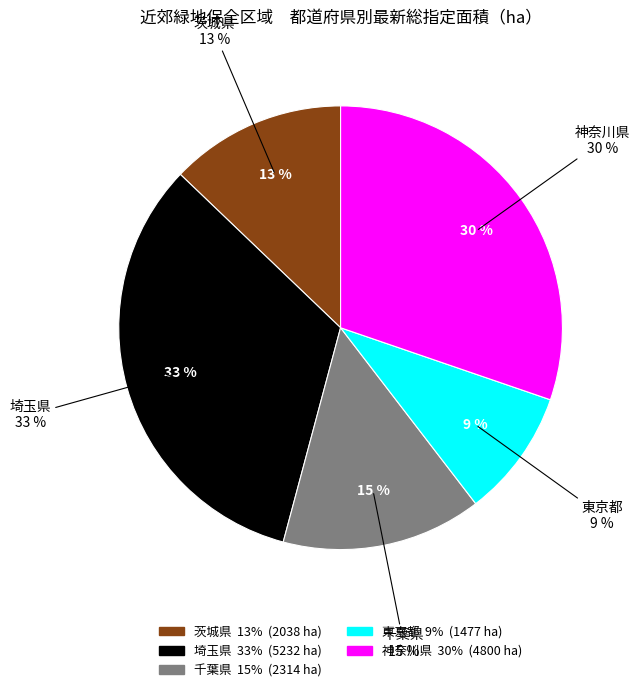

How many segments does this pie chart have?

5